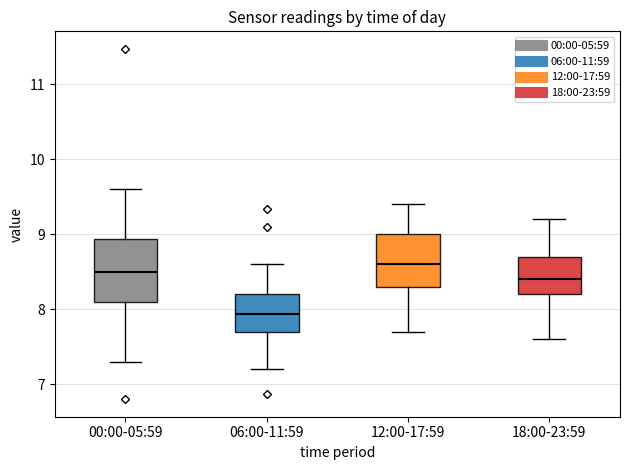

Which box is the tallest, from its lower edge to its upper edge?

00:00-05:59